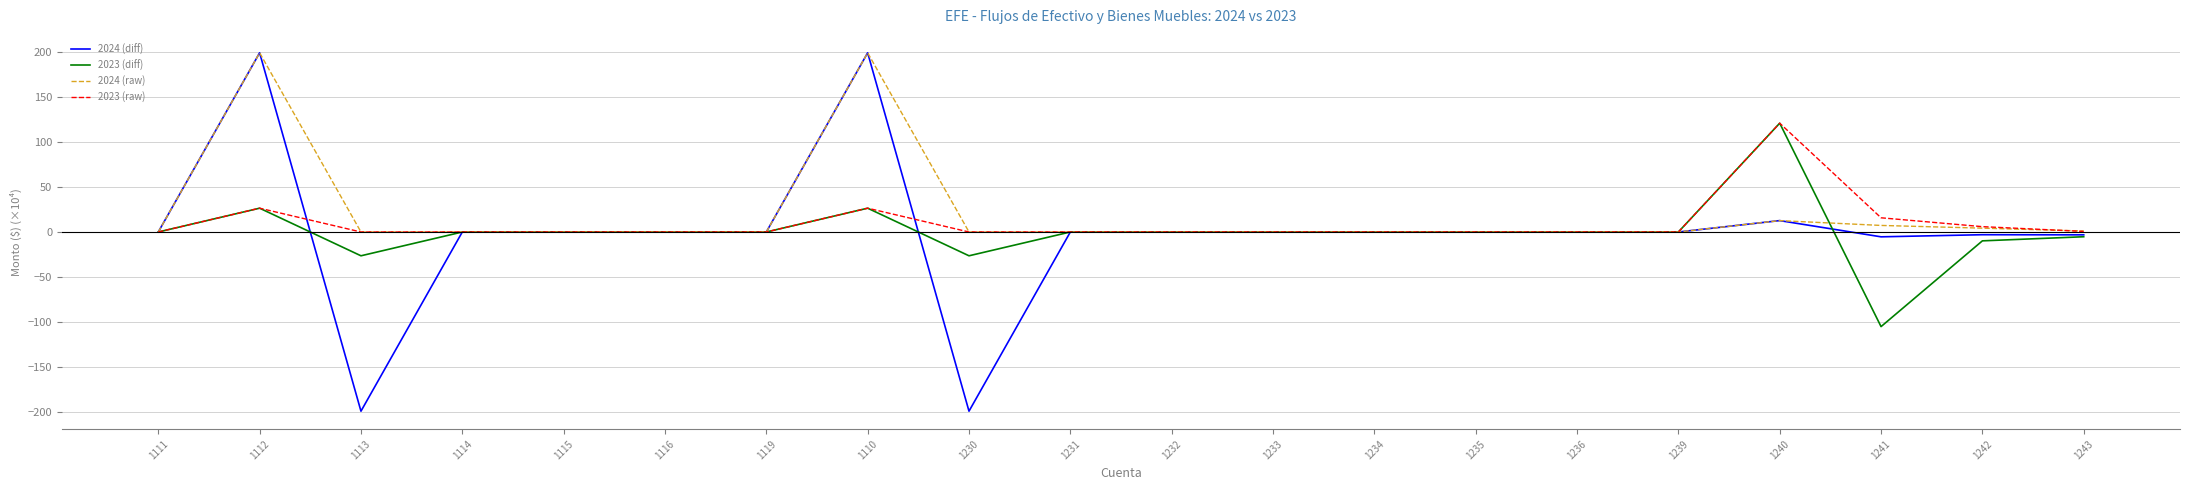

At how many categories does at least one series exceed 80?

3